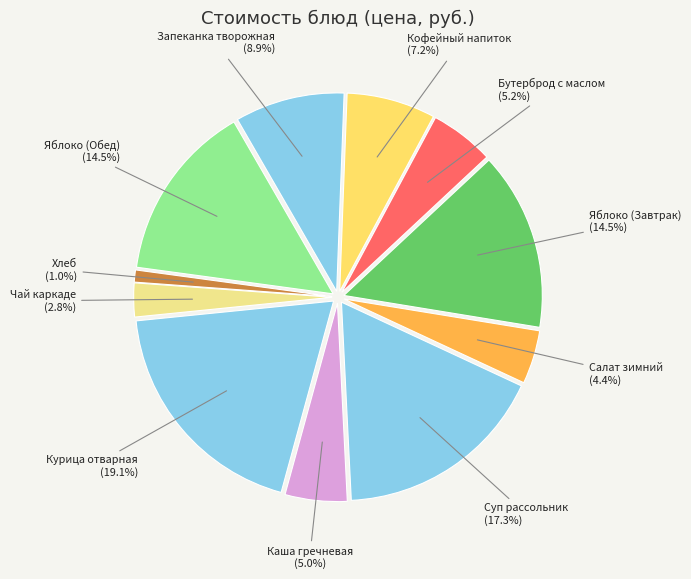

Which has a higher value, Запеканка творожная со сгущ молок or Бутерброд с маслом?

Запеканка творожная со сгущ молок